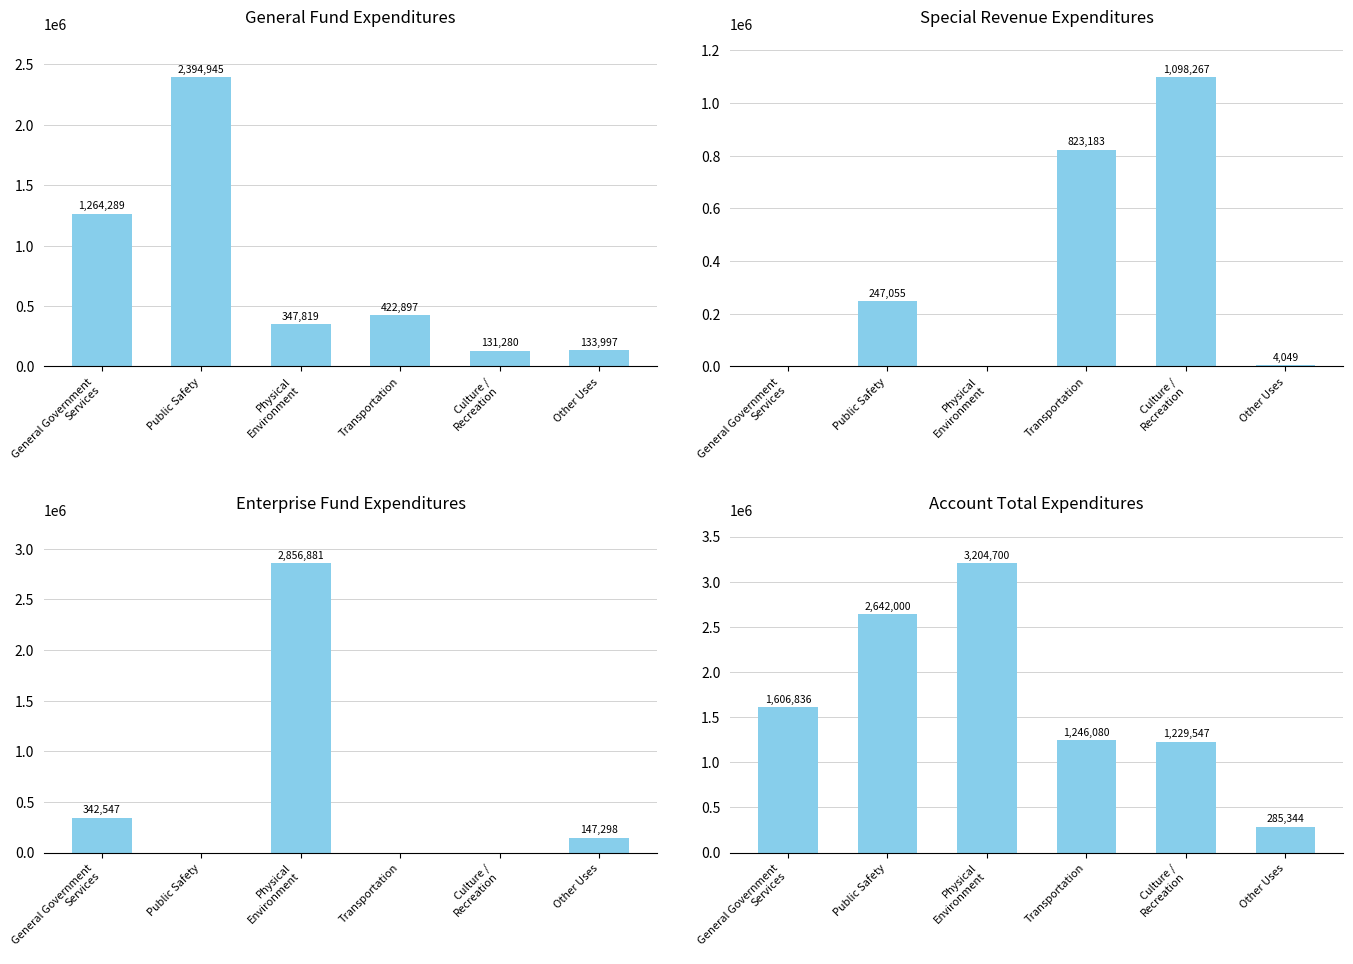

How many values in the Enterprise Fund Expenditures series are below 147298?

3